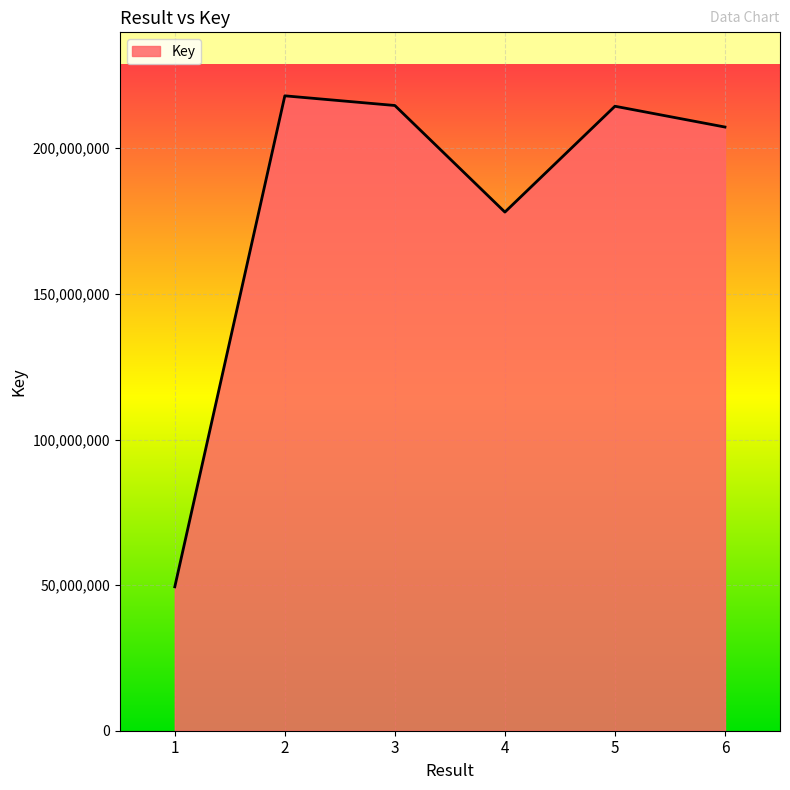

What is the minimum value shown in the chart?

49418624